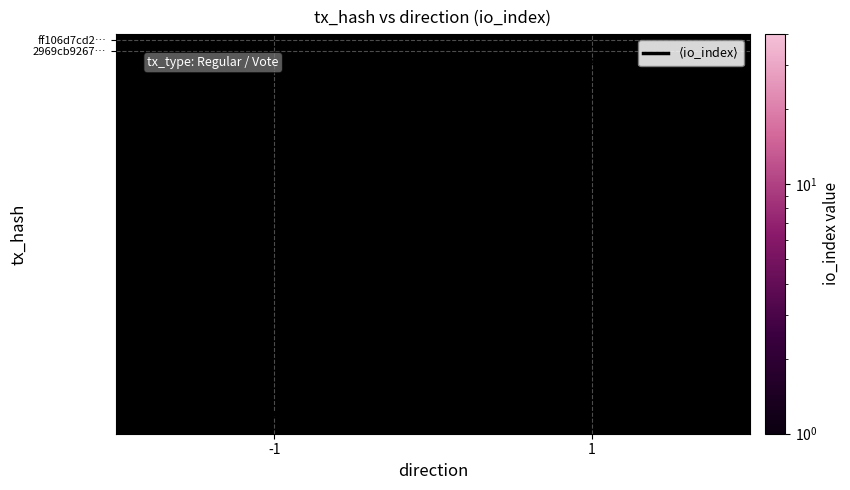

At which category is the sum across all series the highest?

-1